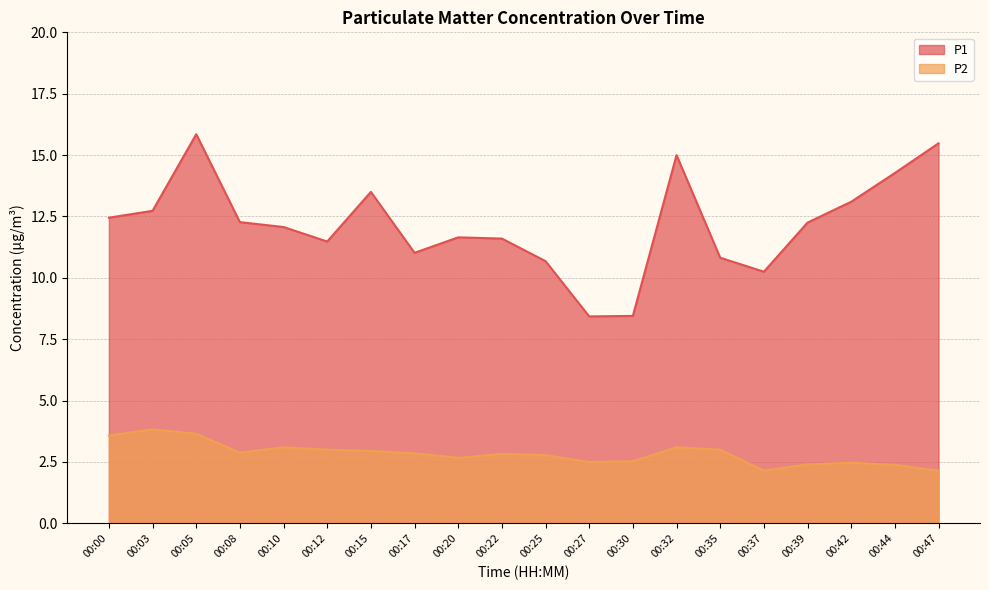

What is the sum of the P1 values at 00:05 and 00:42?

28.9